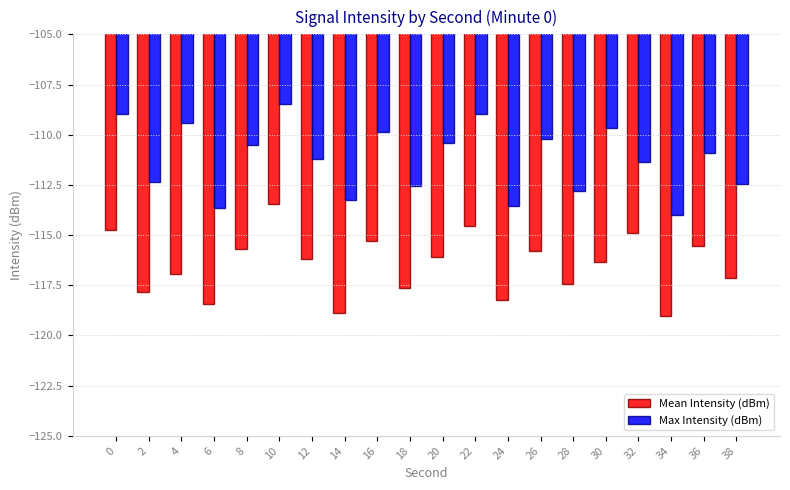

At which category is the sum across all series the highest?

10